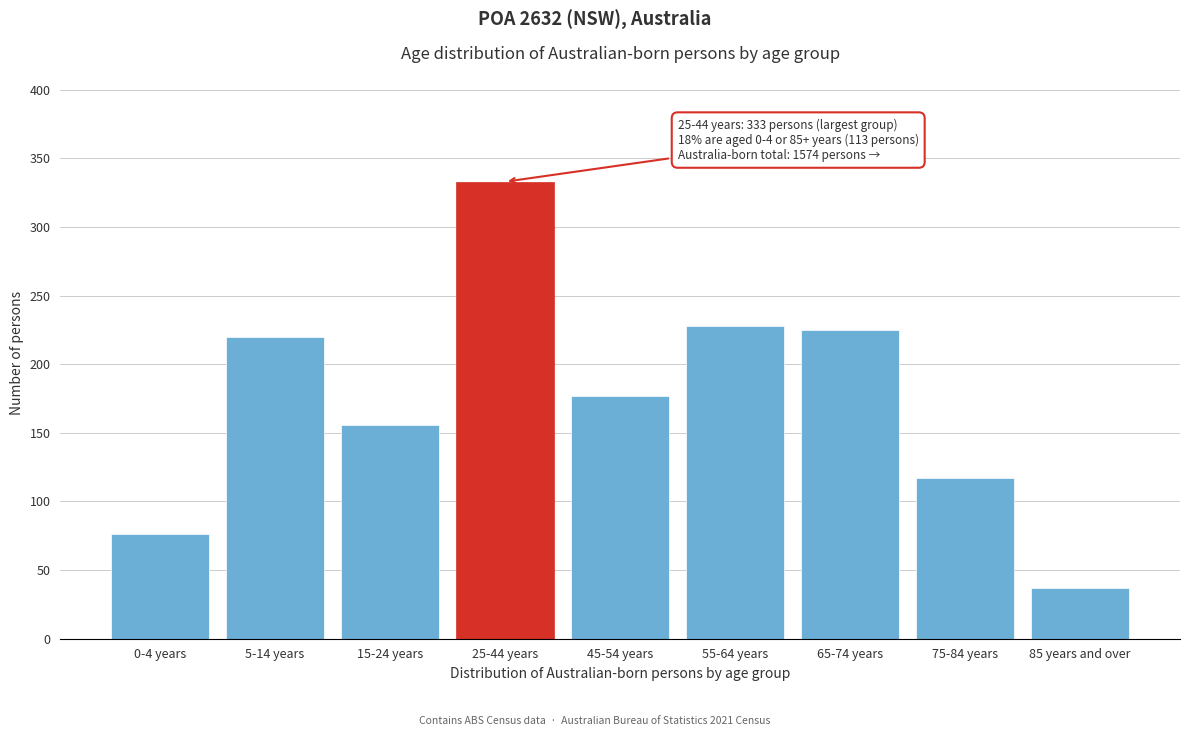

Reading left to right, list all the values displayed in this chart.

0-4 years=76	5-14 years=220	15-24 years=156	25-44 years=333	45-54 years=177	55-64 years=228	65-74 years=225	75-84 years=117	85 years and over=37